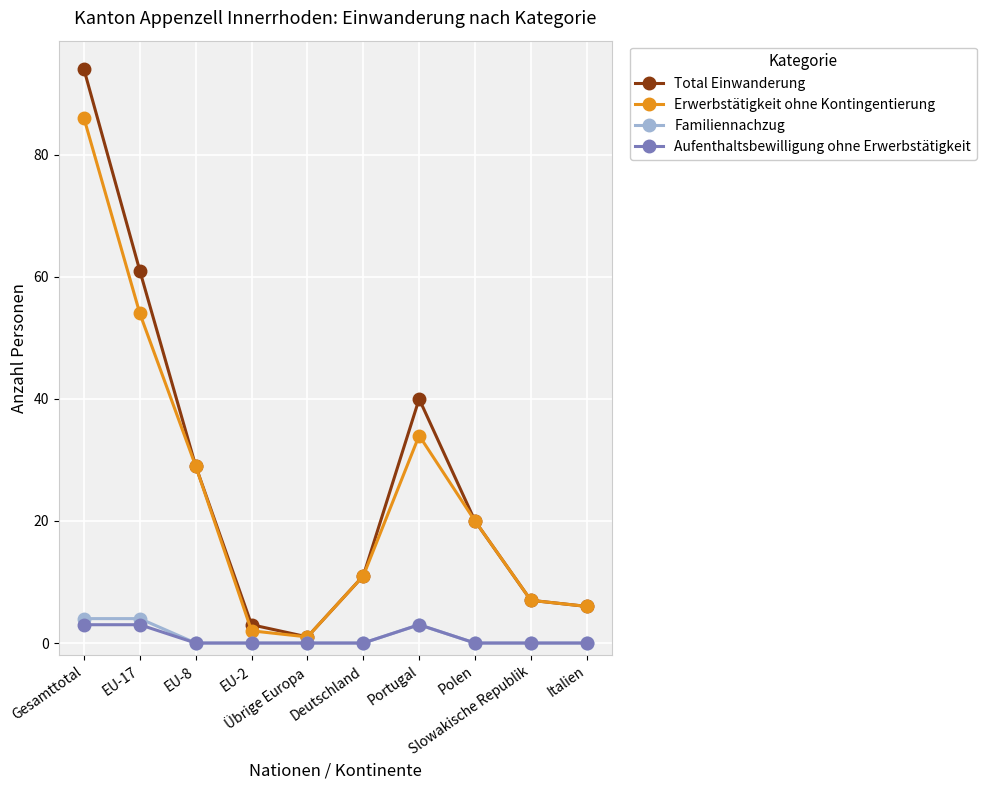

How many interior local peaks does the Erwerbstätigkeit ohne Kontingentierung series have?

1